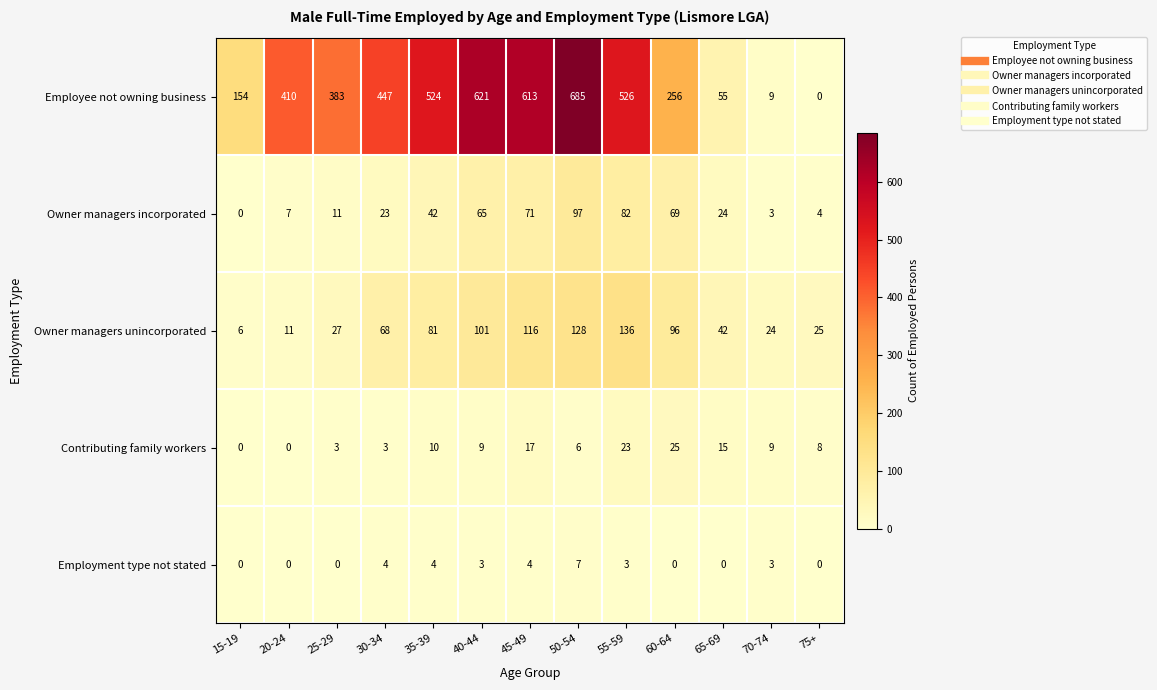

At which category does the chart reach its peak across all series?

50-54